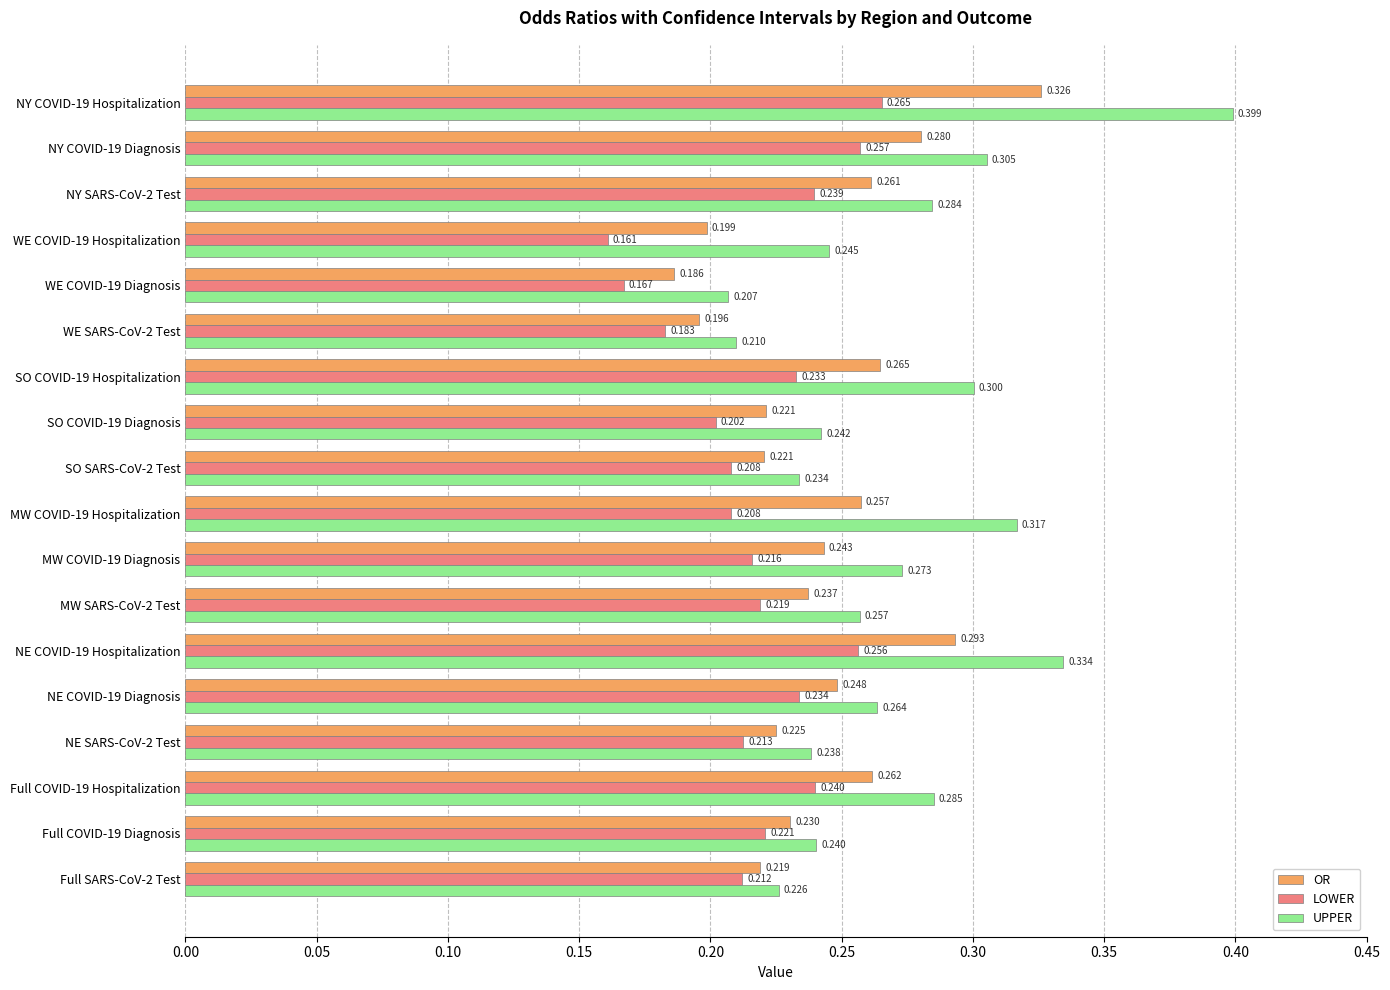

At which label does OR reach its minimum?

WE COVID-19 Diagnosis